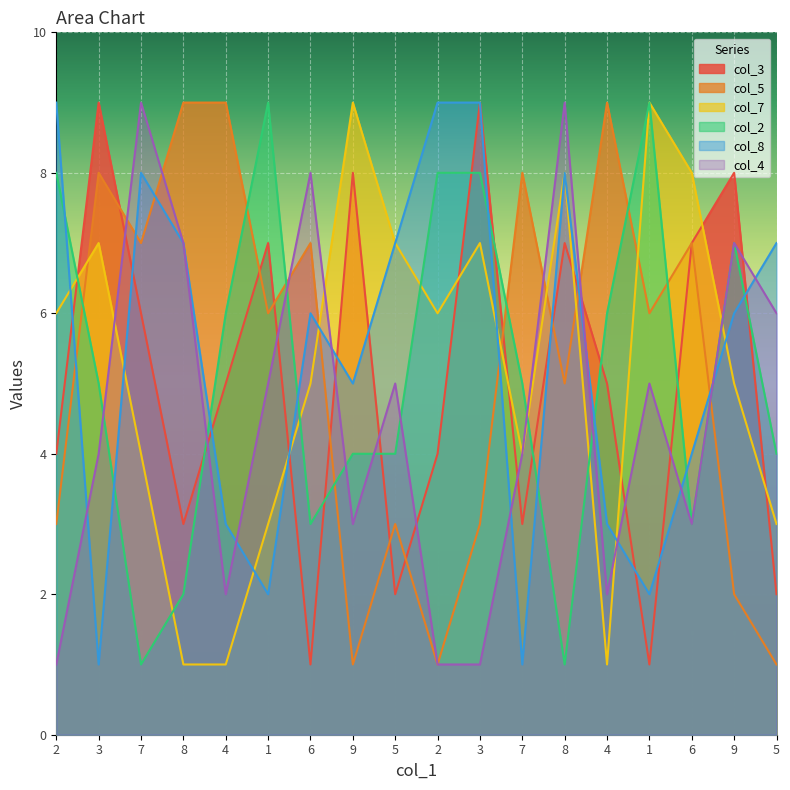

What is the label of the 10th point from the left?

2